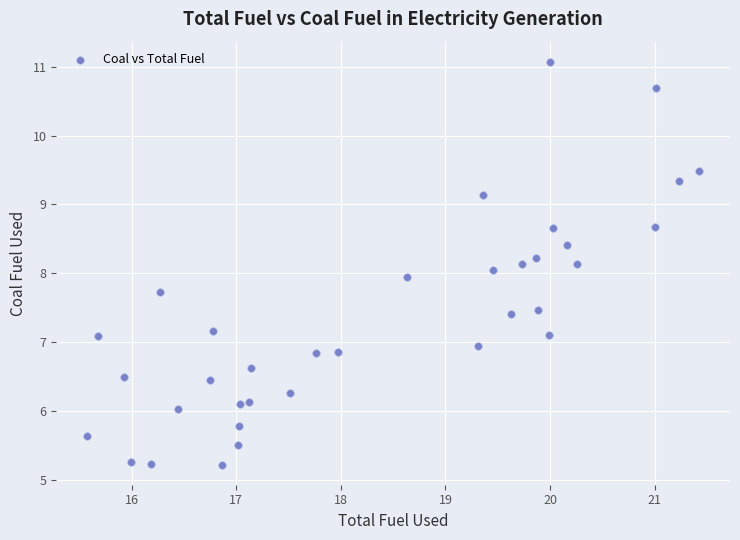

What is the range of Y values (max minus min)?

5.8